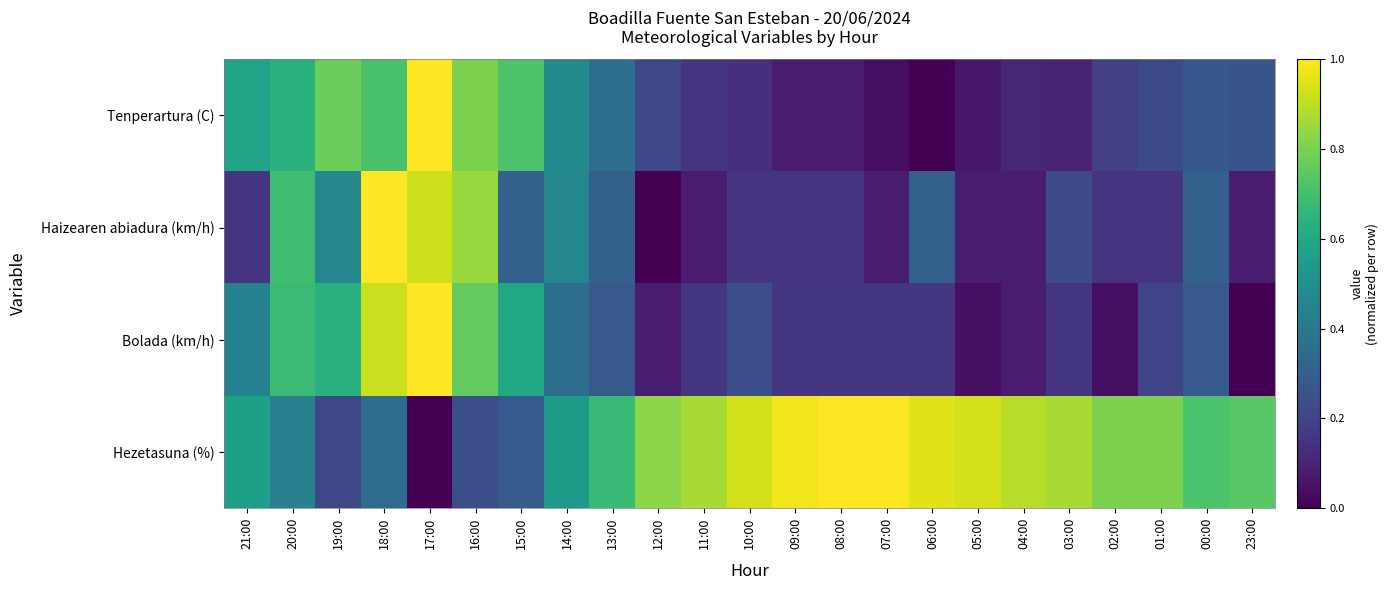

Reading left to right, what are all the values shown in this chart?

Tenperartura (C): 21:00=0.6	20:00=0.6	19:00=0.8	18:00=0.7	17:00=1.0	16:00=0.8	15:00=0.7	14:00=0.5	13:00=0.4	12:00=0.2	11:00=0.2	10:00=0.1	09:00=0.1	08:00=0.1	07:00=0.0	06:00=0.0	05:00=0.1	04:00=0.1	03:00=0.1	02:00=0.2	01:00=0.2	00:00=0.3	23:00=0.3
Haizearen abiadura (km/h): 21:00=0.2	20:00=0.7	19:00=0.5	18:00=1.0	17:00=0.9	16:00=0.8	15:00=0.3	14:00=0.5	13:00=0.3	12:00=0.0	11:00=0.1	10:00=0.2	09:00=0.2	08:00=0.2	07:00=0.1	06:00=0.3	05:00=0.1	04:00=0.1	03:00=0.2	02:00=0.2	01:00=0.2	00:00=0.3	23:00=0.1
Bolada (km/h): 21:00=0.4	20:00=0.7	19:00=0.6	18:00=0.9	17:00=1.0	16:00=0.8	15:00=0.6	14:00=0.4	13:00=0.3	12:00=0.1	11:00=0.2	10:00=0.2	09:00=0.2	08:00=0.2	07:00=0.2	06:00=0.2	05:00=0.0	04:00=0.1	03:00=0.2	02:00=0.0	01:00=0.2	00:00=0.3	23:00=0.0
Hezetasuna (%): 21:00=0.6	20:00=0.4	19:00=0.2	18:00=0.3	17:00=0.0	16:00=0.2	15:00=0.3	14:00=0.5	13:00=0.7	12:00=0.8	11:00=0.9	10:00=0.9	09:00=1.0	08:00=1.0	07:00=1.0	06:00=1.0	05:00=0.9	04:00=0.9	03:00=0.9	02:00=0.8	01:00=0.8	00:00=0.7	23:00=0.7